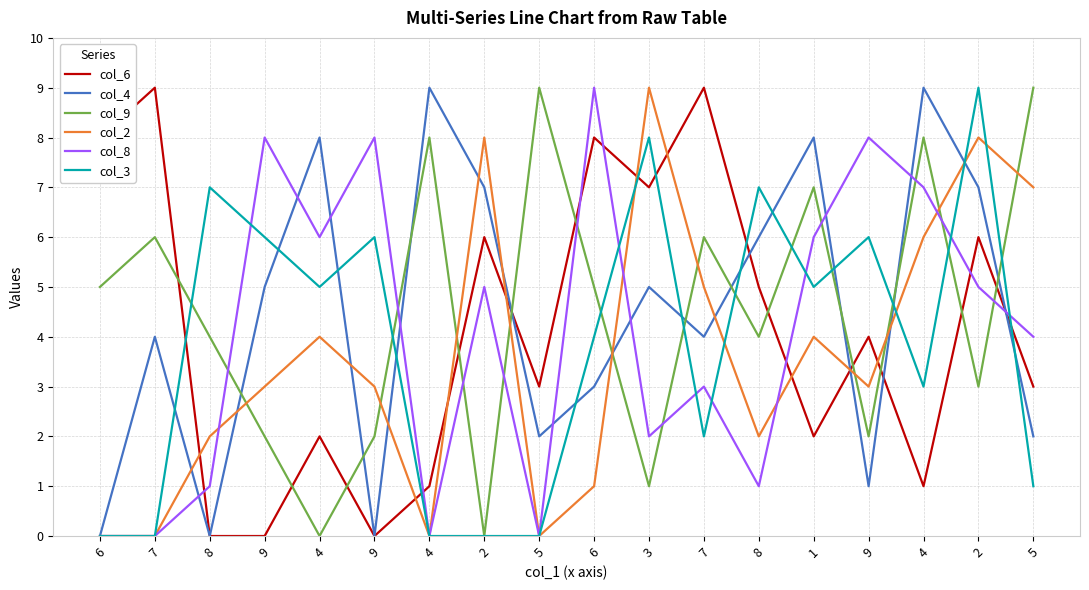

What are all the series names shown in the legend?

col_6, col_4, col_9, col_2, col_8, col_3